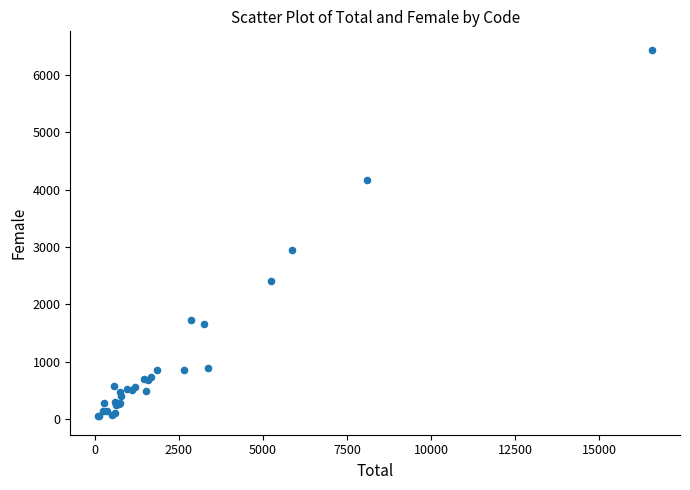

What Y value in the scatter plot is closest to 3245?

2954